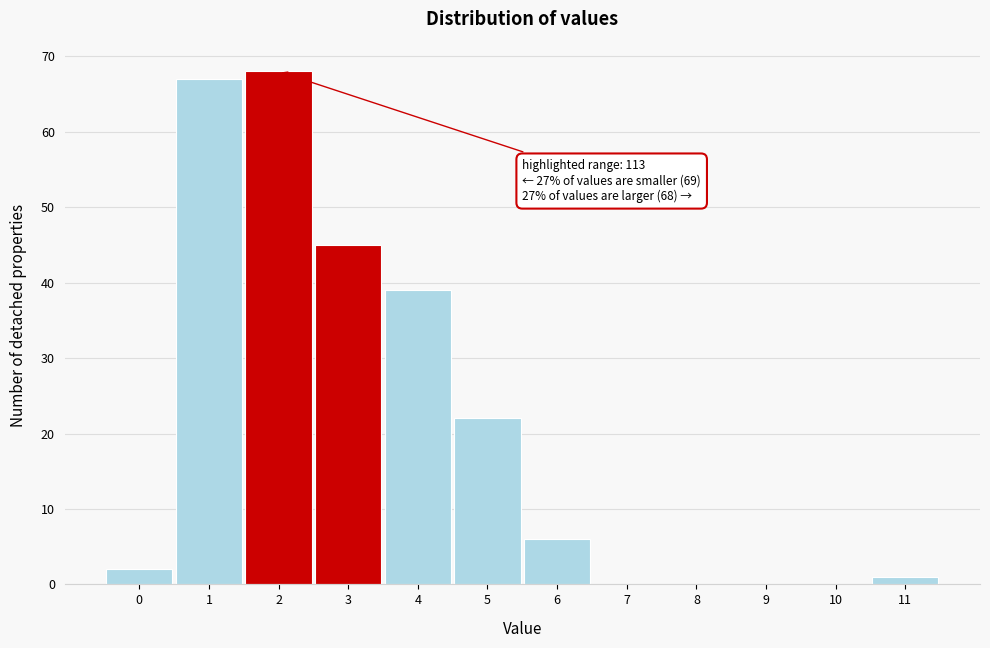

Reading right to left, extract all data points from this chart.

11=1	10=0	9=0	8=0	7=0	6=6	5=22	4=39	3=45	2=68	1=67	0=2